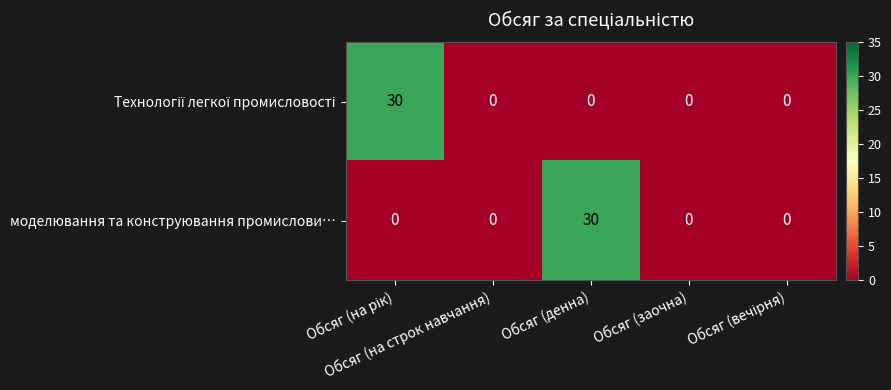

What is the sum of all моделювання та конструювання промислови… values?

30